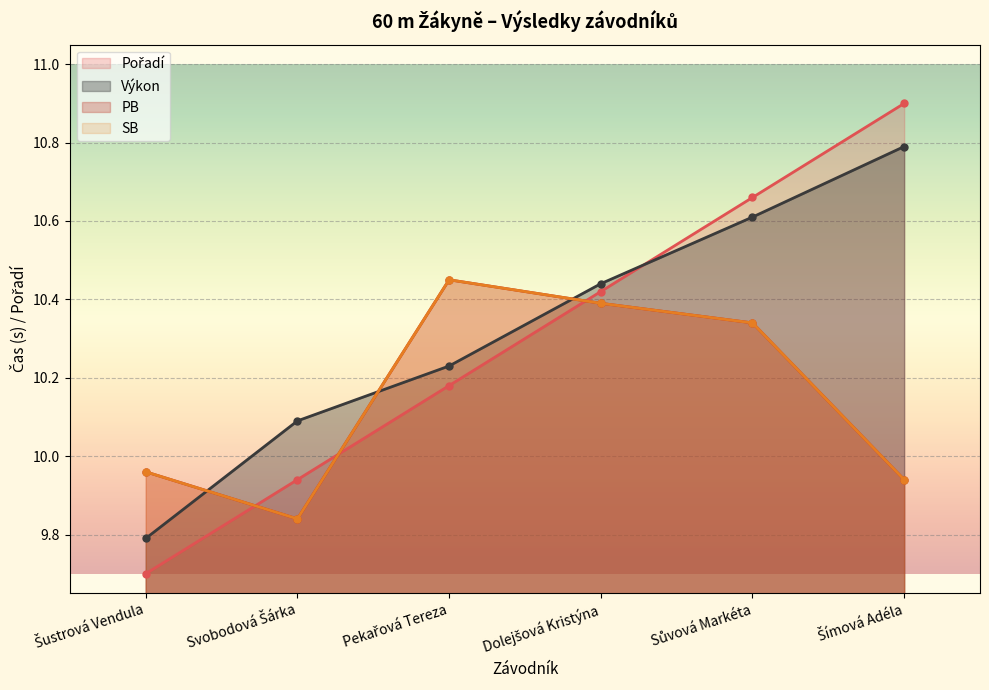

At which label is Výkon closest to 10?

Svobodová Šárka